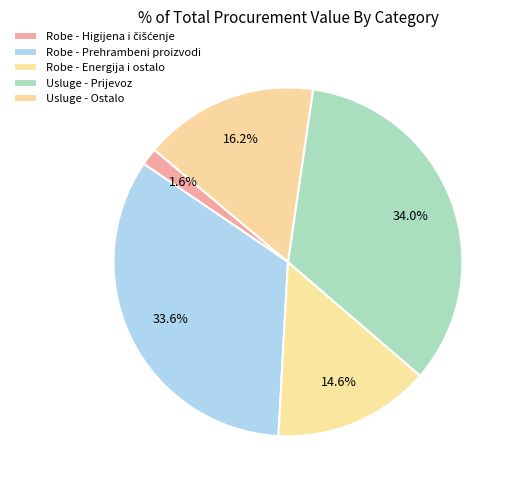

Does any single category account for the majority?

No